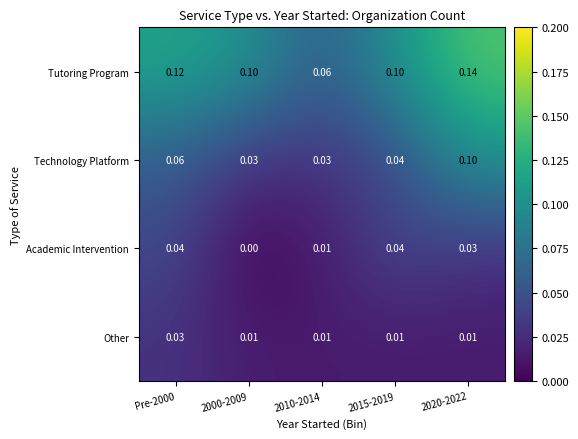

What is the greatest value displayed?

0.1